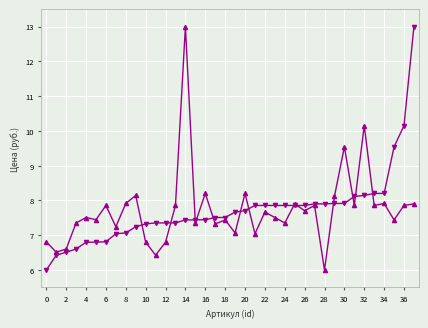

What is the smallest value displayed?

6.0